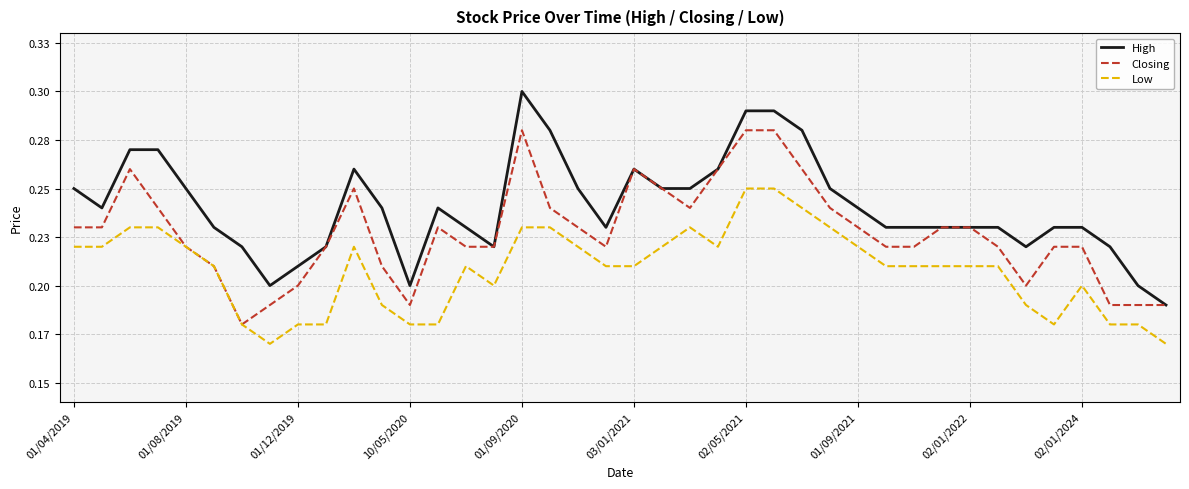

Does the chart display data point markers on the line(s)?

No